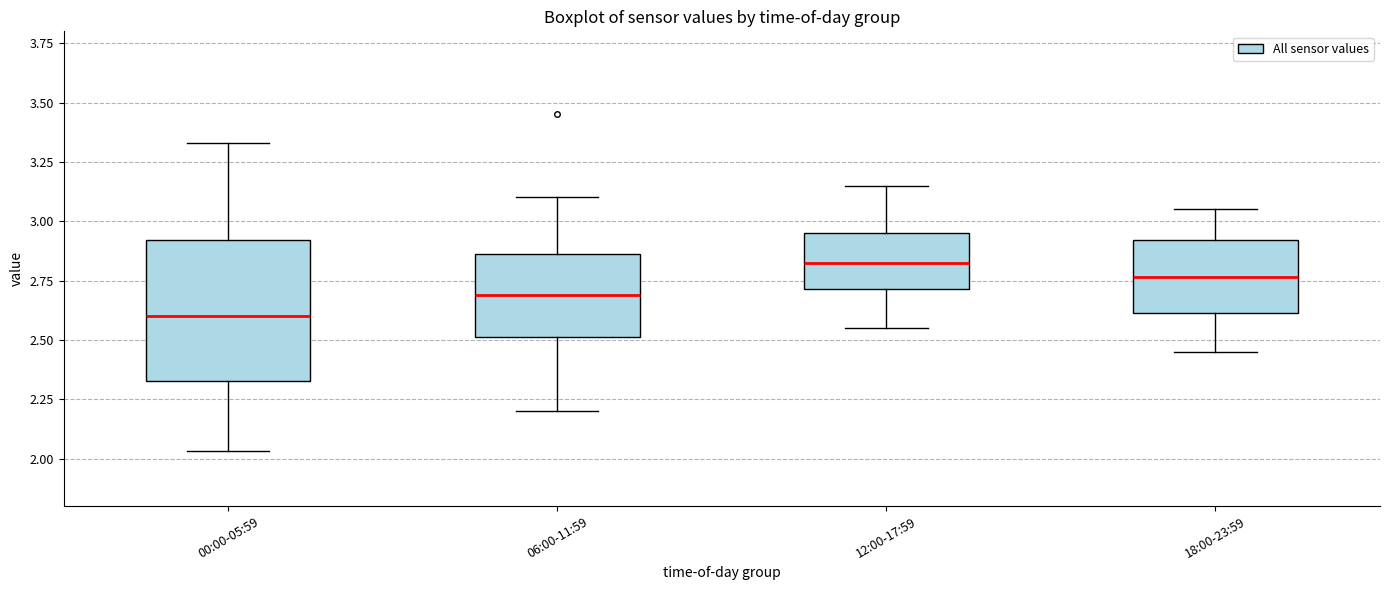

Which box has the lowest median line?

00:00-05:59